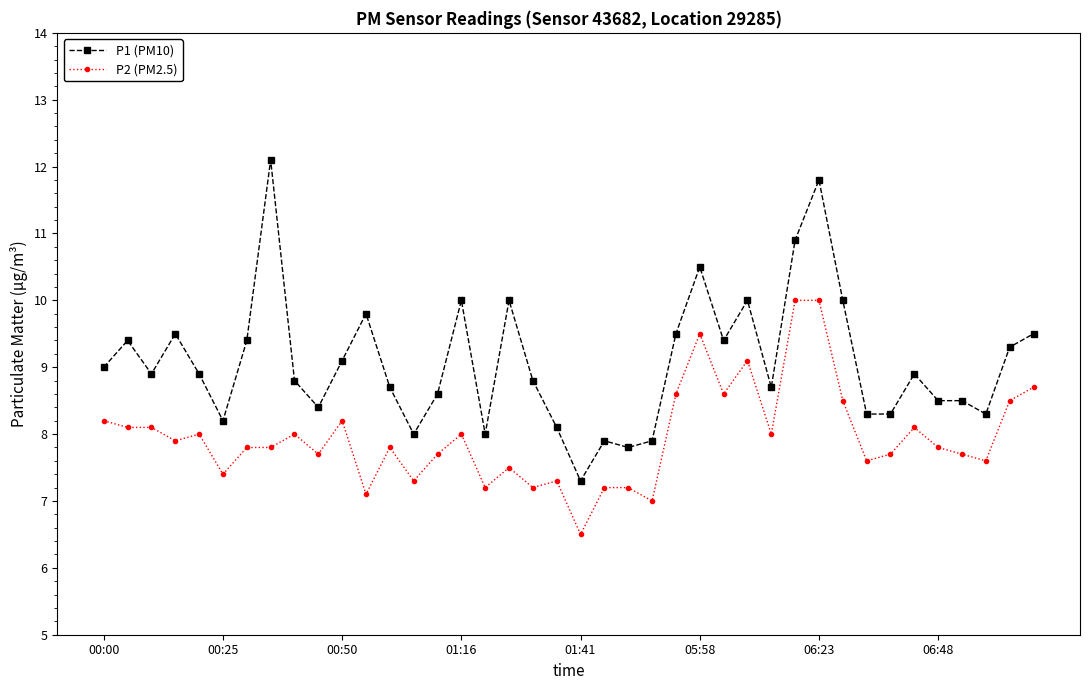

Rank the series by their maximum value, from highest to lowest.

P1 (PM10), P2 (PM2.5)